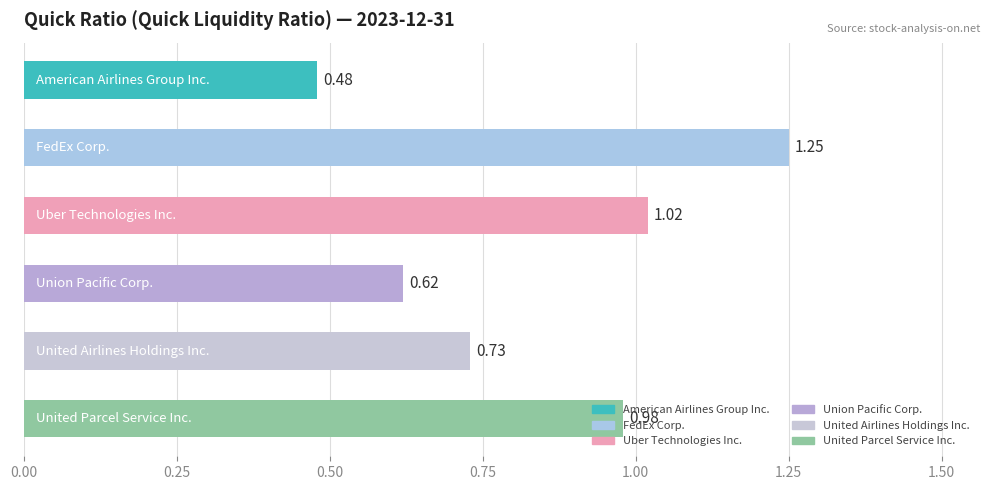

What is the sum of all values?

5.1